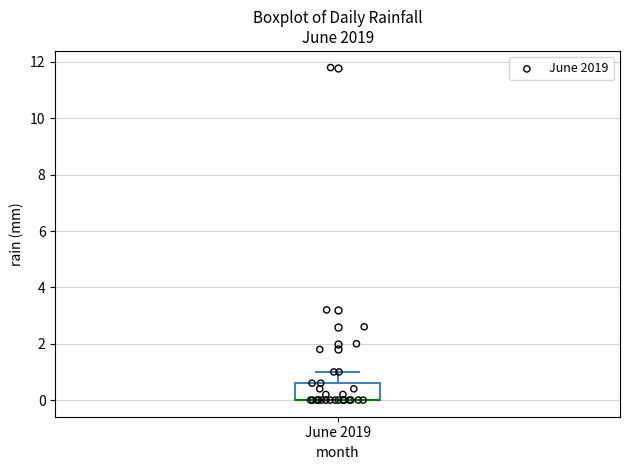

Where is the upper edge of the box for June 2019 on the y-axis? The values are not printed on the chart, so give them approximately, as read against the axis.

0.6